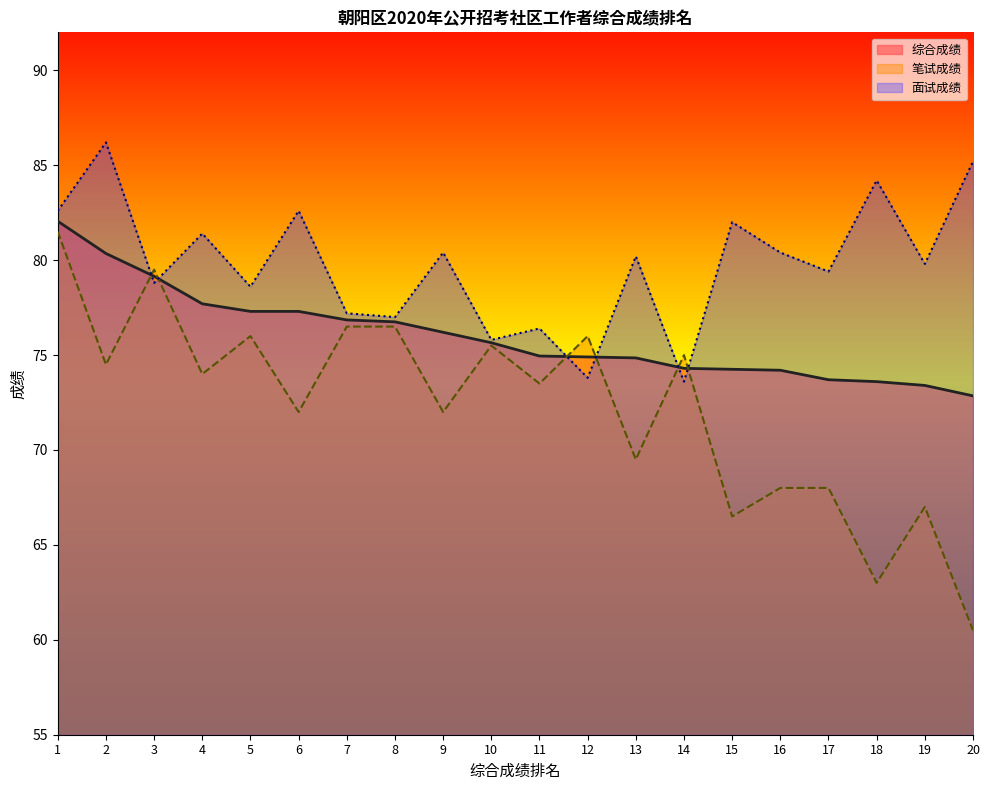

True or false: 综合成绩 has more than 2 points higher than both neighbors.

False